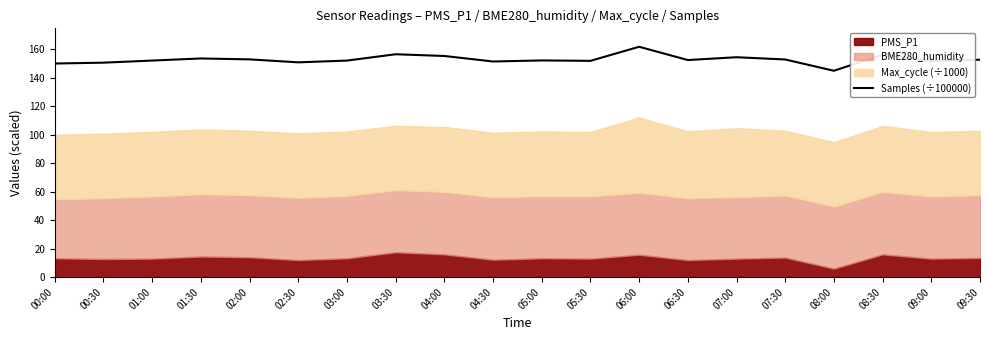

What is the difference between the values at 07:00 and 01:30?

0.9